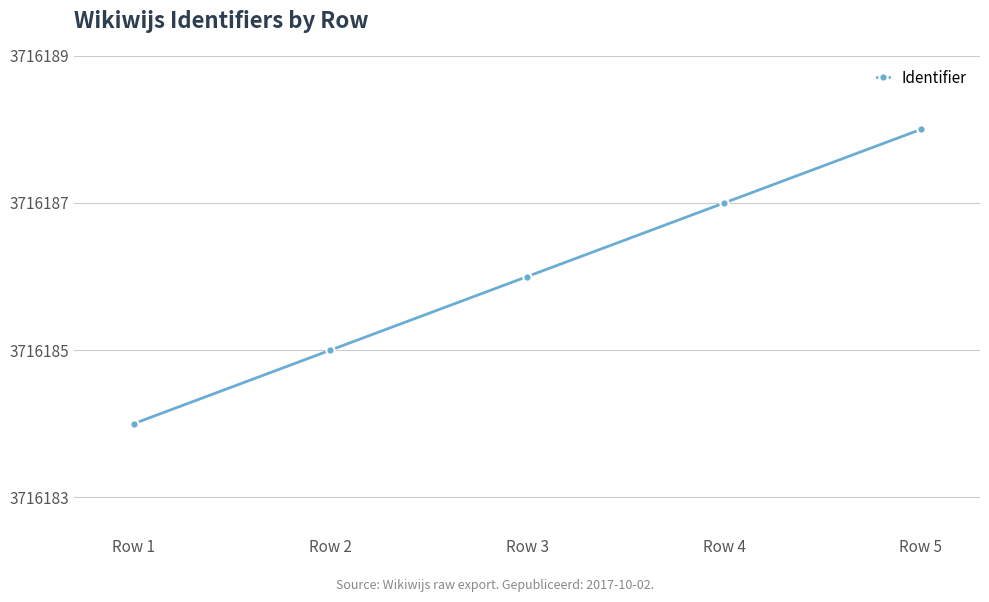

Which category has the highest value across all series?

Row 5